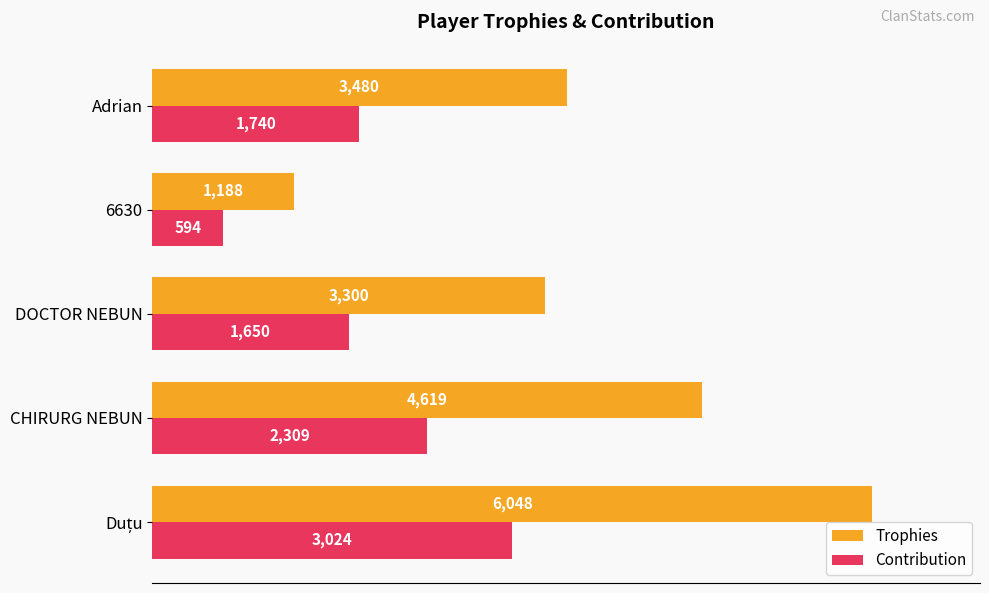

Which category has the lowest value across all series?

6630